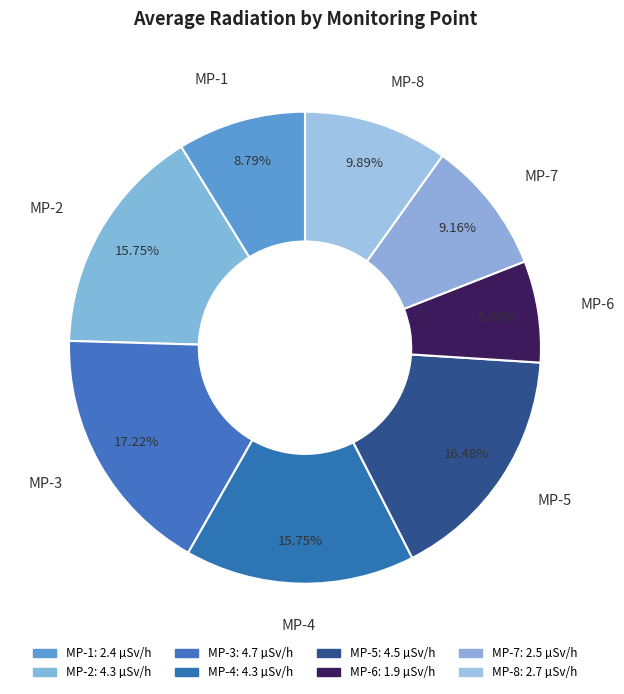

True or false: MP-8 accounts for 10% of the total.

True